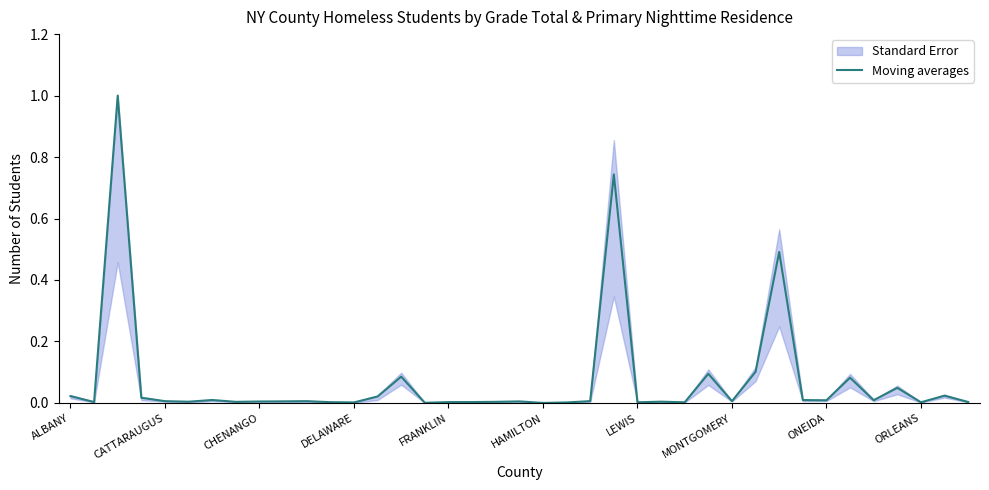

What is the maximum value for Moving averages?

1.0